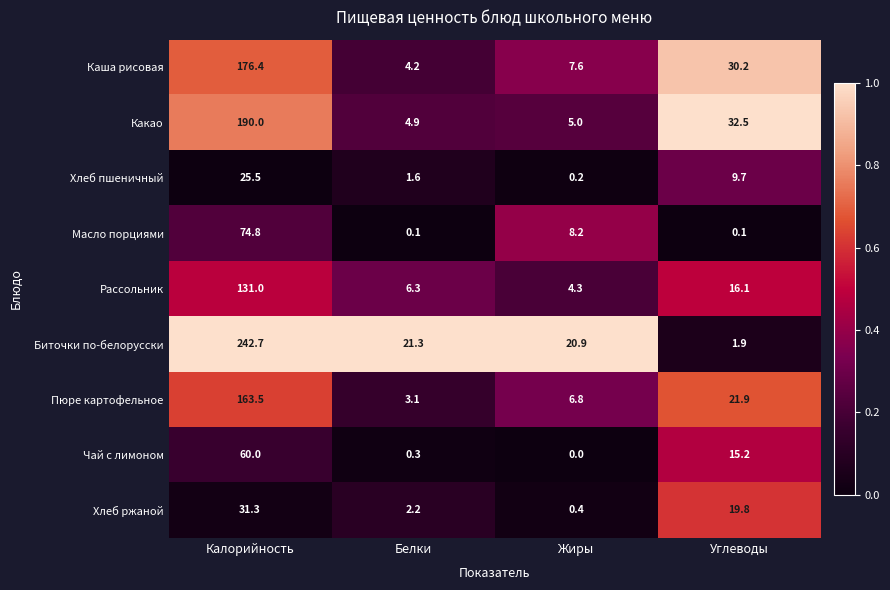

Is it true that Пюре картофельное equals 21.9 at Углеводы?

True